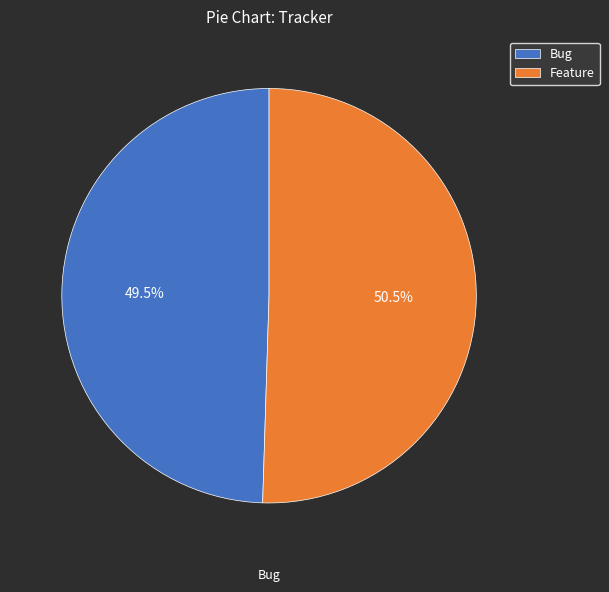

To the nearest percent, what is the difference between the Bug and Feature slice percentages?

1%